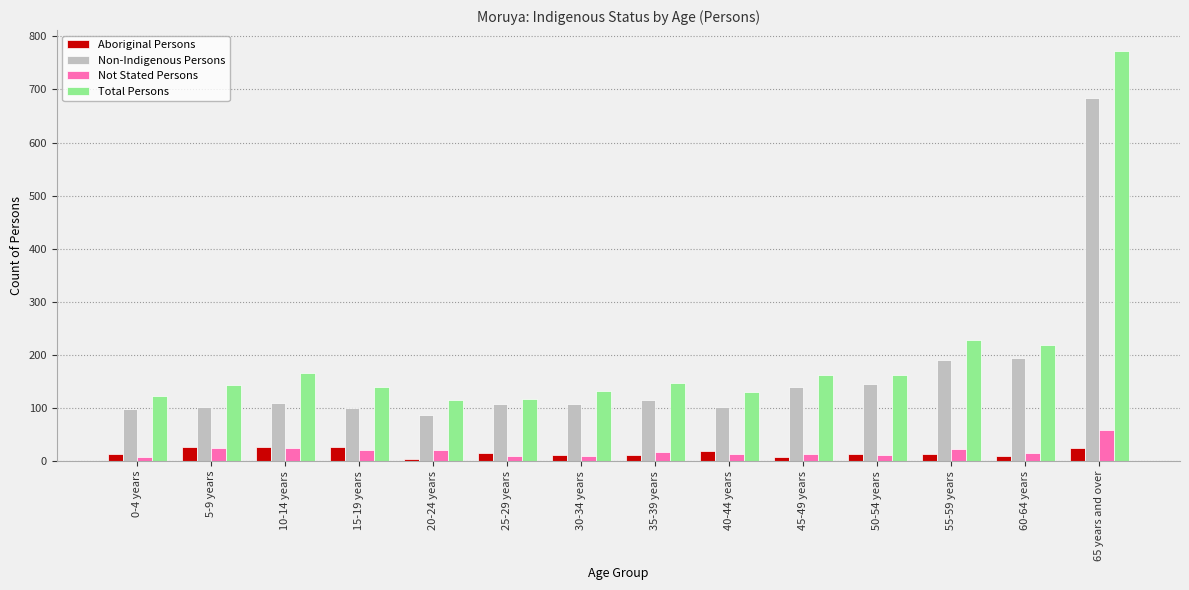

What is the highest value of the Not Stated Persons series?

58